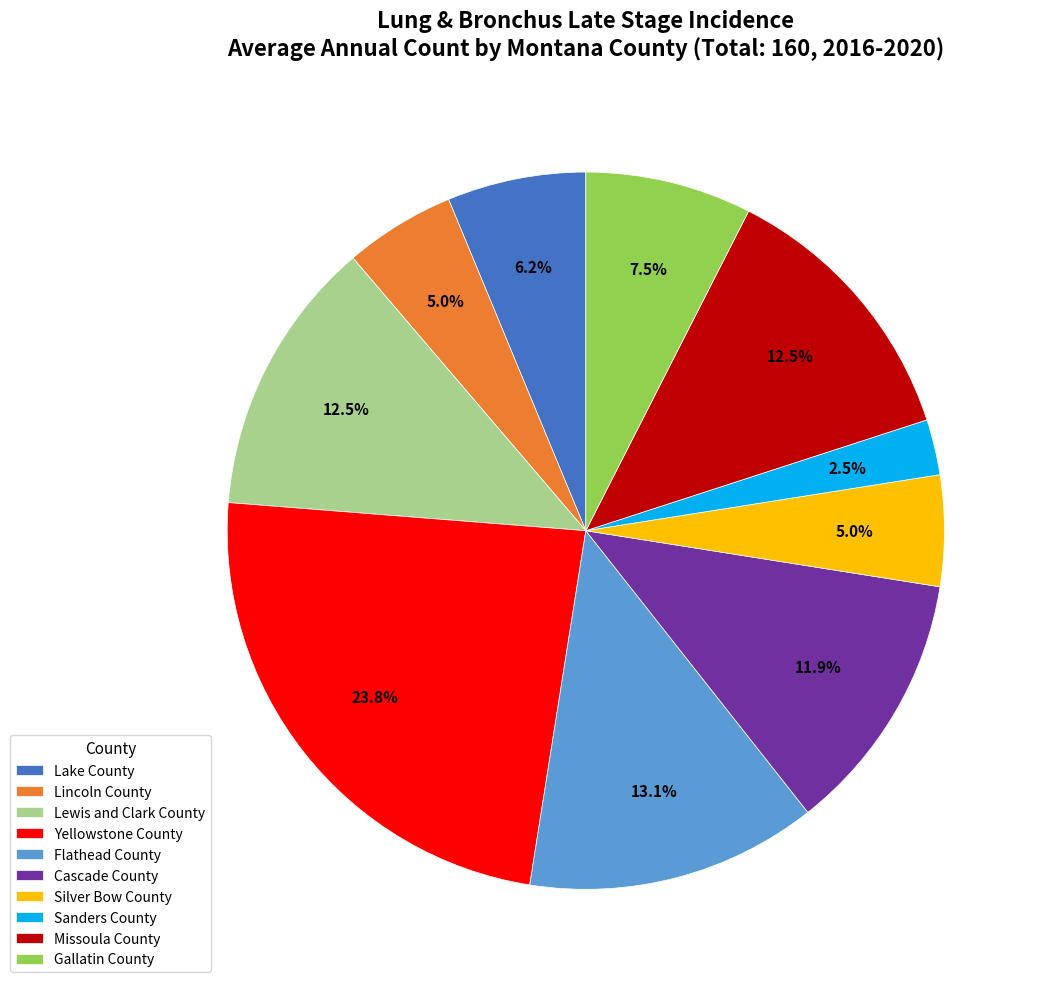

Combined, what portion of the pie is Gallatin County and Sanders County?

10.0%